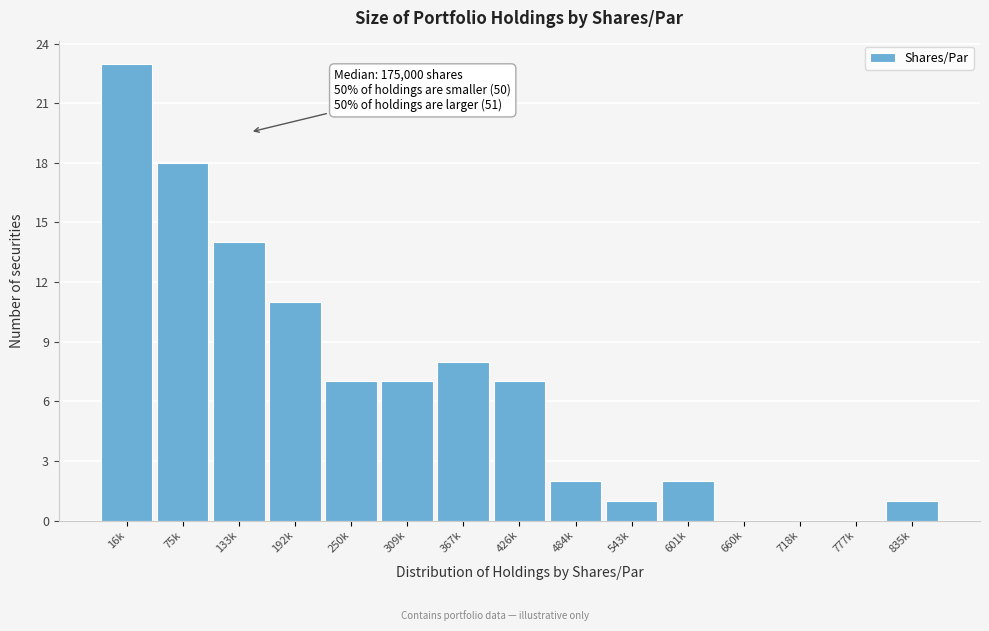

Reading right to left, transcribe all the data shown in this chart.

835k=1	777k=0	718k=0	660k=0	601k=2	543k=1	484k=2	426k=7	367k=8	309k=7	250k=7	192k=11	133k=14	75k=18	16k=23